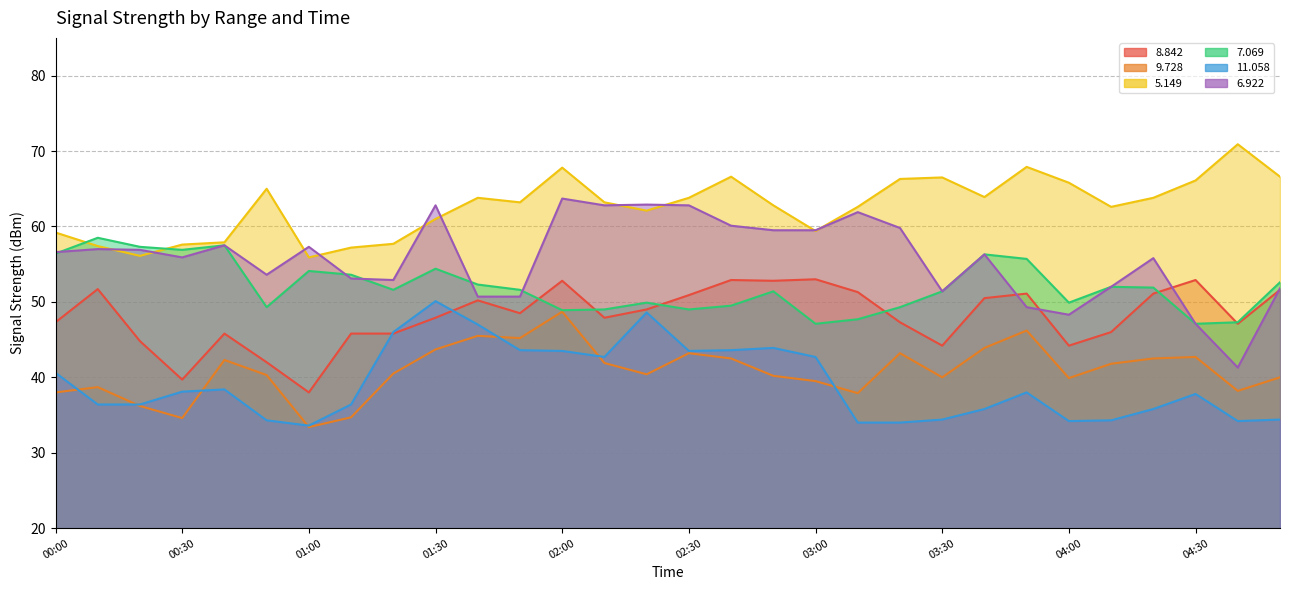

Reading left to right, transcribe all the data shown in this chart.

  8.842: 47.3	51.7	44.8	39.7	45.8	42.0	38.0	45.8	45.8	47.9	50.2	48.5	52.8	47.9	49.0	50.9	52.9	52.8	53.0	51.3	47.3	44.2	50.5	51.1	44.2	46.0	51.1	52.9	47.1	51.6
  9.728: 38.0	38.7	36.2	34.6	42.3	40.3	33.4	34.7	40.5	43.7	45.5	45.2	48.7	41.9	40.4	43.2	42.5	40.2	39.5	37.9	43.2	40.0	43.9	46.2	39.9	41.8	42.5	42.7	38.2	40.0
  5.149: 59.2	57.4	56.1	57.6	57.9	65.0	55.9	57.2	57.7	61.0	63.8	63.2	67.8	63.2	62.1	63.8	66.6	62.8	59.4	62.6	66.3	66.5	63.9	67.9	65.8	62.6	63.8	66.1	70.9	66.6
  7.069: 56.4	58.5	57.3	56.9	57.5	49.3	54.1	53.6	51.6	54.4	52.3	51.6	48.9	49.0	49.9	49.0	49.5	51.4	47.1	47.7	49.3	51.4	56.3	55.7	49.9	52.0	51.9	47.1	47.3	52.6
 11.058: 40.6	36.4	36.4	38.1	38.4	34.3	33.6	36.4	46.0	50.1	47.0	43.6	43.5	42.7	48.6	43.5	43.6	43.9	42.7	34.0	34.0	34.4	35.8	38.0	34.2	34.3	35.8	37.8	34.2	34.4
  6.922: 56.6	57.0	56.9	55.9	57.5	53.6	57.3	53.1	52.9	62.8	50.7	50.7	63.7	62.8	62.9	62.8	60.1	59.5	59.5	61.9	59.8	51.4	56.3	49.3	48.3	52.0	55.8	47.1	41.3	51.8